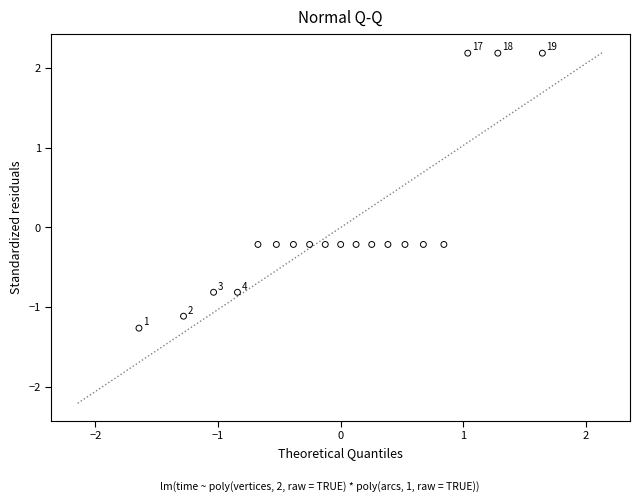

What is the range of Y values (max minus min)?

3.4